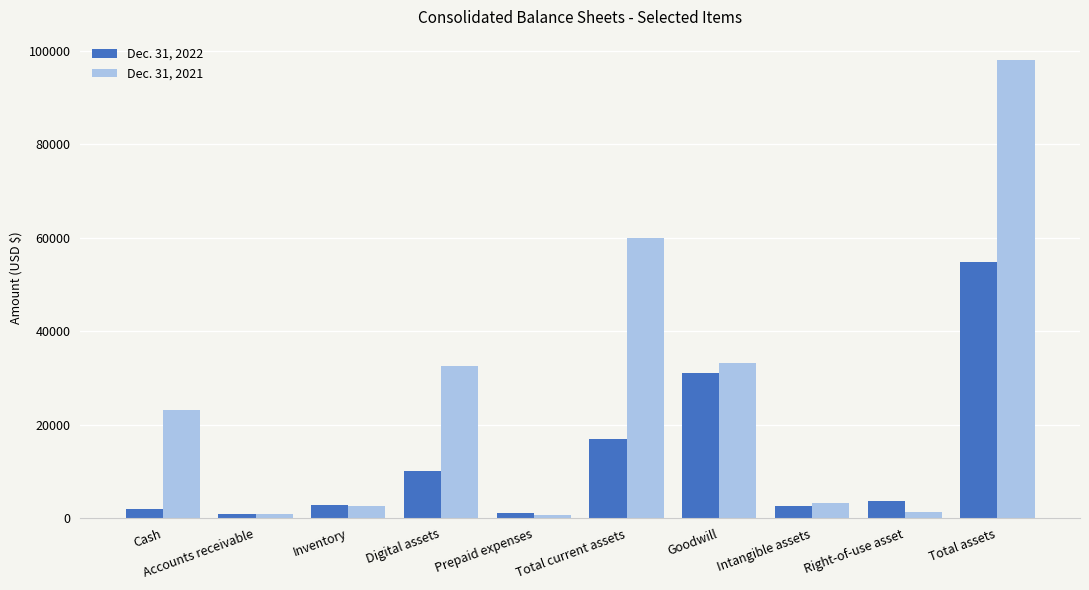

Is the value of Dec. 31, 2021 at Total assets greater than the value of Dec. 31, 2022 at Prepaid expenses?

Yes